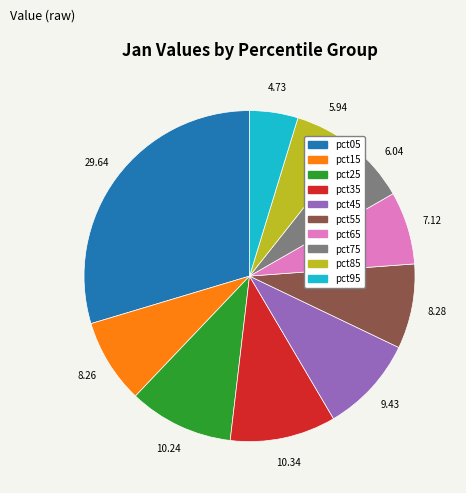

How many segments does this pie chart have?

10